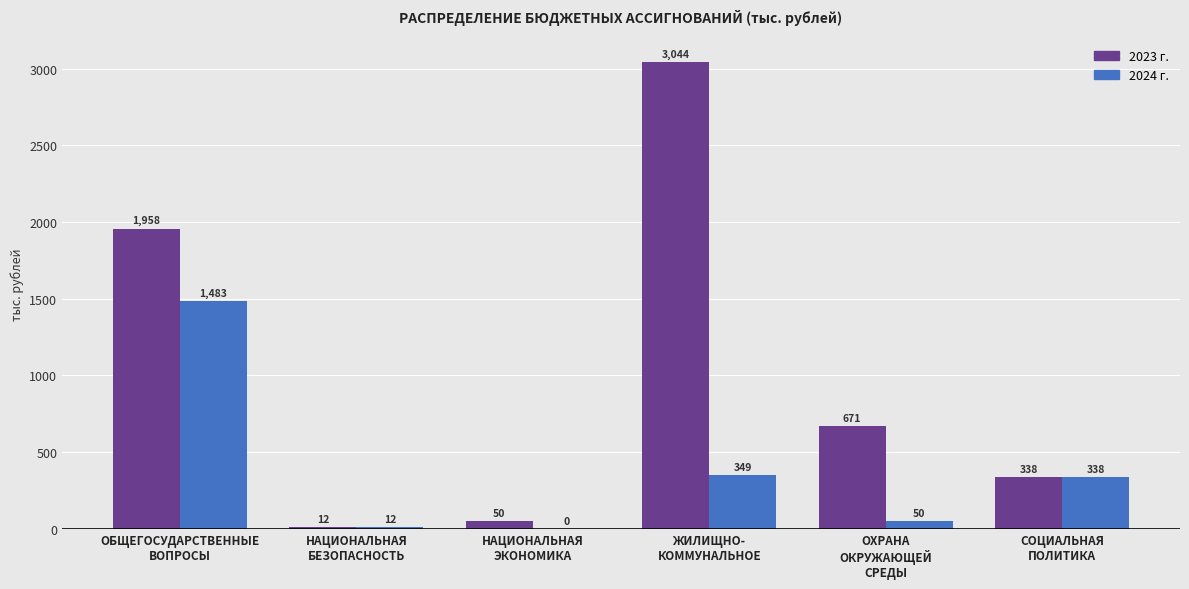

What is the greatest value displayed?

3044.0